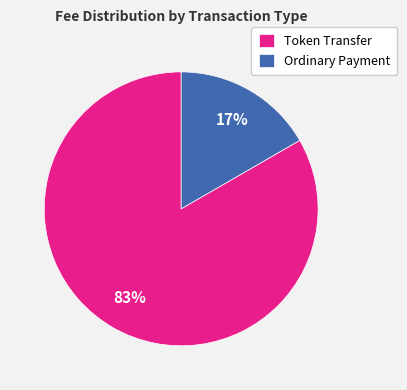

Which slice represents more than half of the pie?

Token Transfer